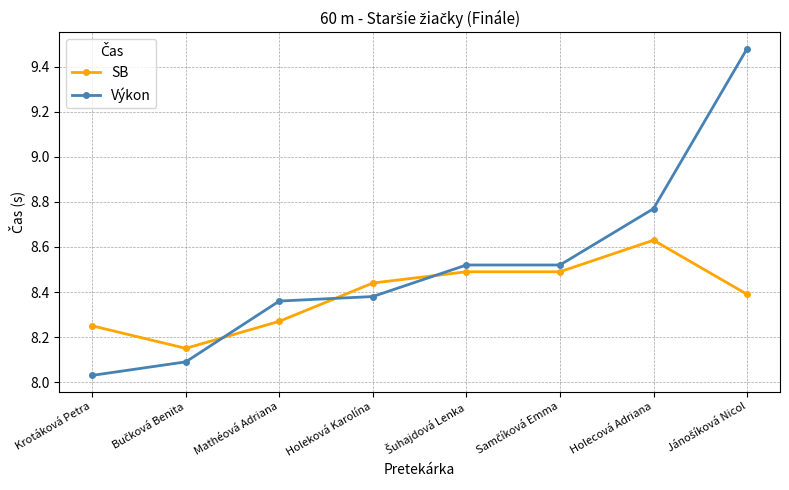

How many categories are shown in the chart?

8